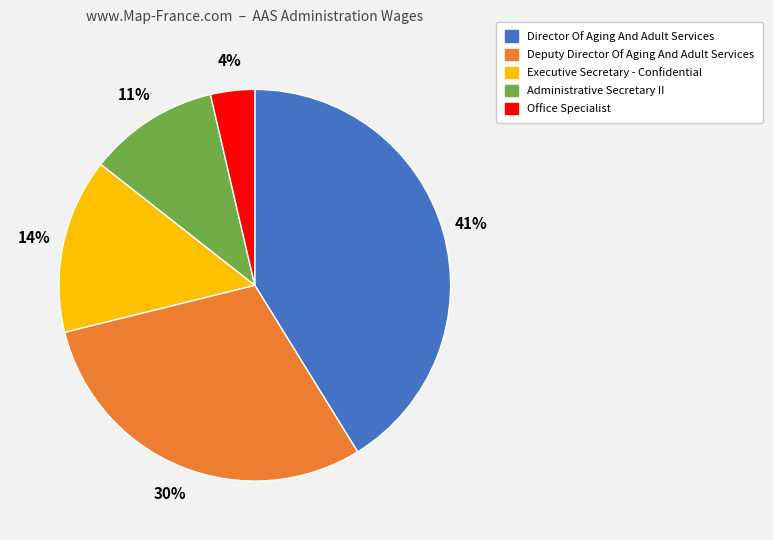

Is the sum of Director Of Aging And Adult Services and Office Specialist greater than half?

No